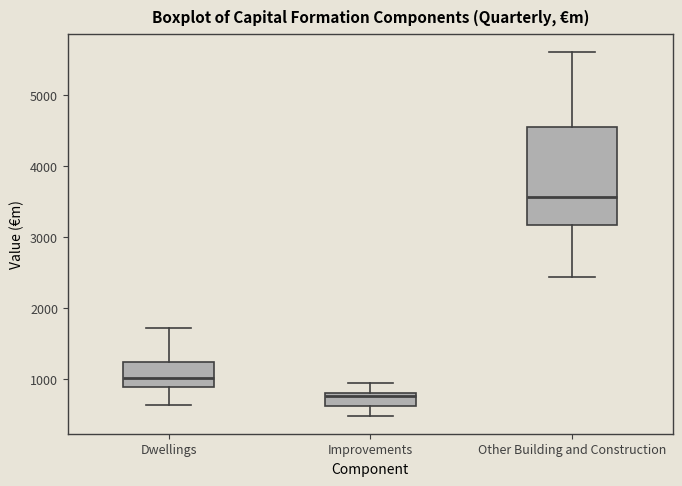

Reading left to right, read every box against the y-axis: the position of its median line, the range the box covers, and the ends of its whiskers. The values are not printed on the chart, so give them approximately, as read against the axis.

Dwellings: median 1000, box 900 to 1200, whiskers 600 to 1700
Improvements: median 800 (just below the box's upper edge), box 600 to 800, whiskers 500 to 900
Other Building and Construction: median 3600, box 3200 to 4600, whiskers 2400 to 5600